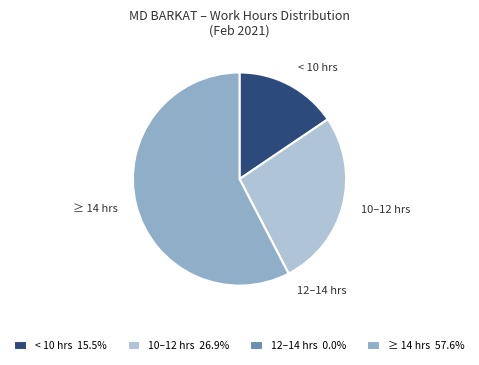

Does any single category account for the majority?

Yes